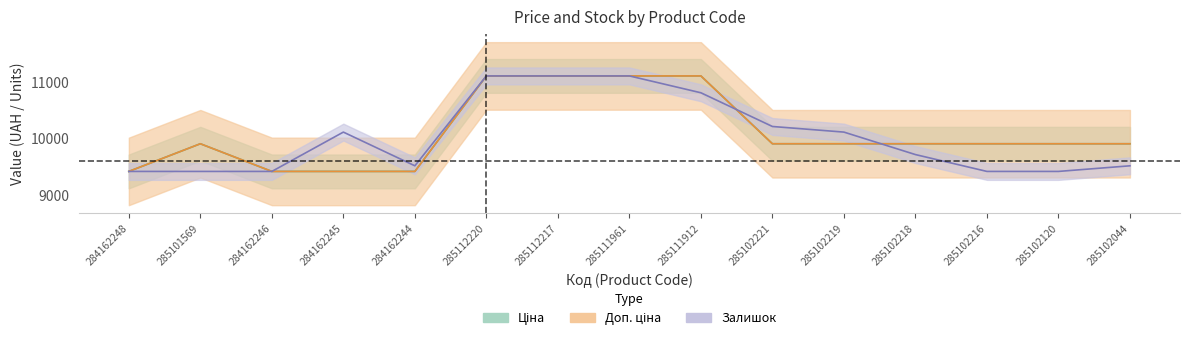

What are all the series names shown in the legend?

Ціна, Доп. ціна, Залишок